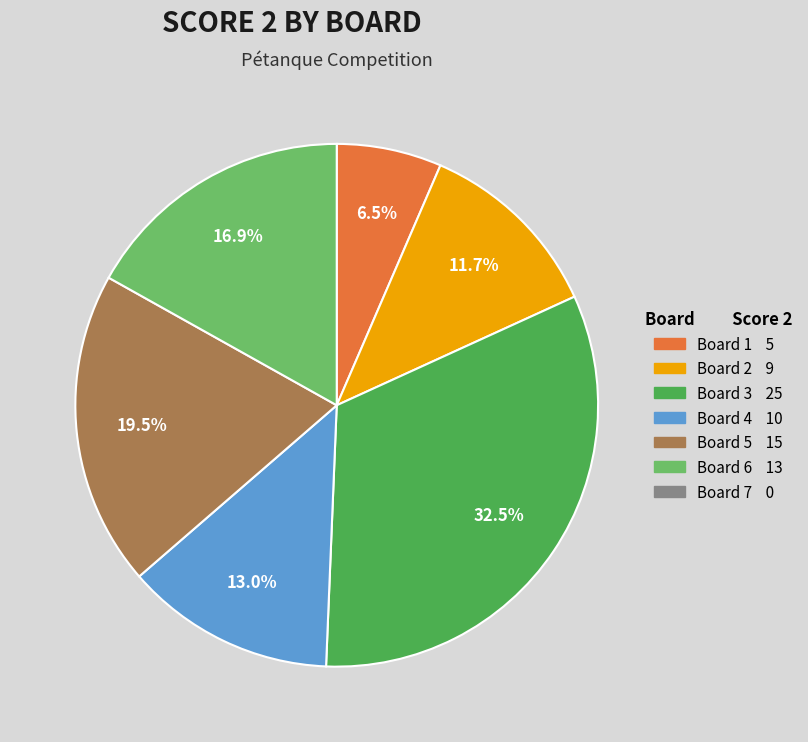

Is there any slice that represents more than half of the pie?

No